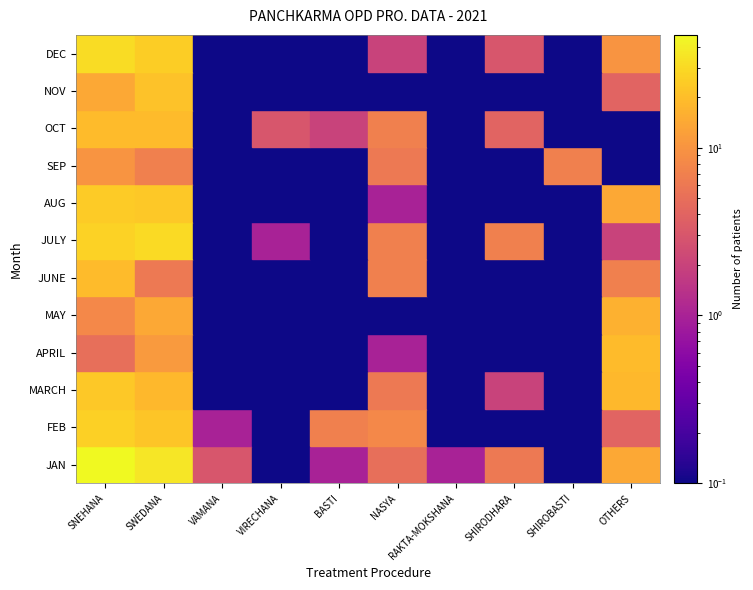

Where is BASTI nearest to the value 3?

OCT